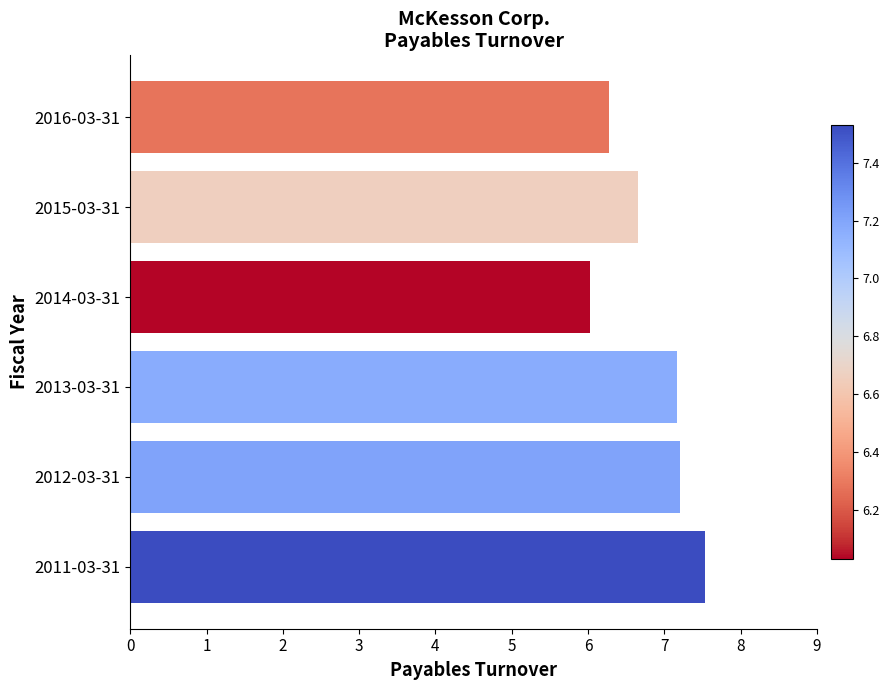

Between 2016-03-31 and 2013-03-31, which is larger?

2013-03-31